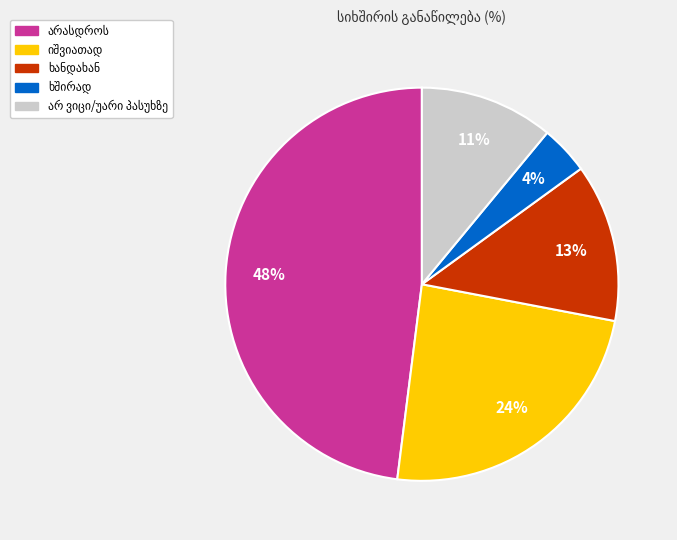

To the nearest percent, what is the difference between the largest and smallest slice percentages?

44%